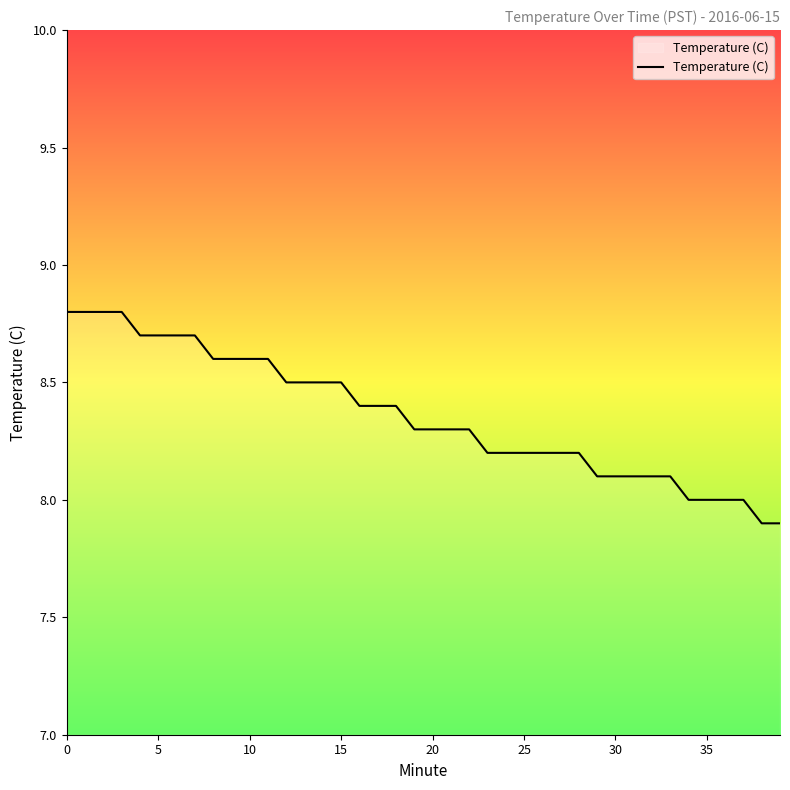

What is the difference between the maximum and minimum values?

0.9